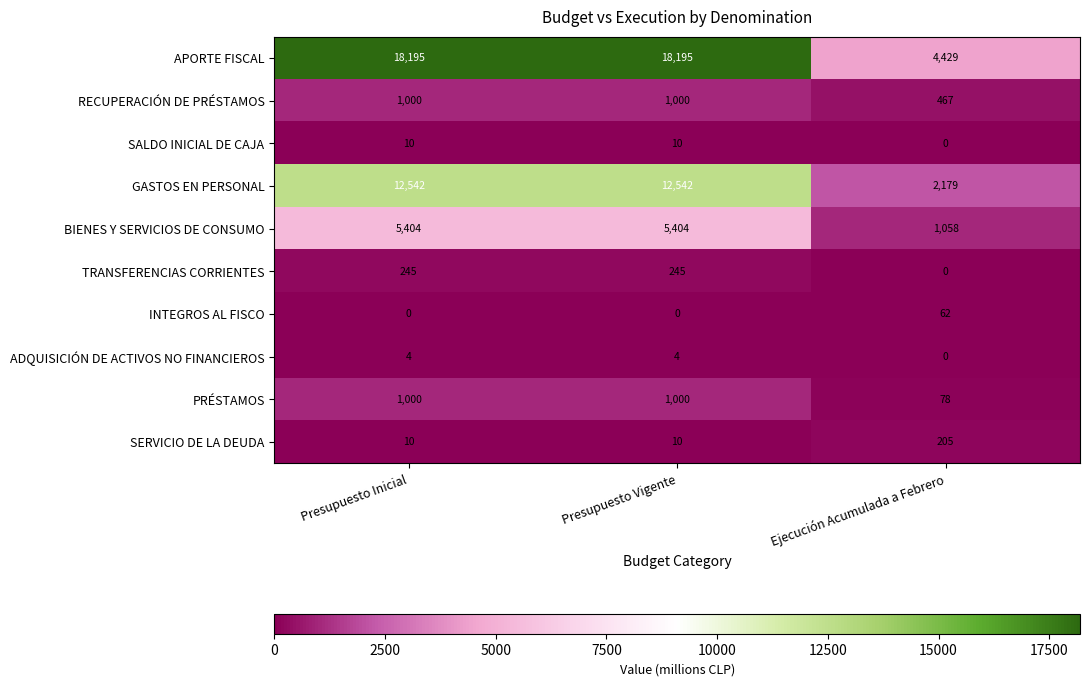

What is the spread (max minus min) of values at Presupuesto Vigente?

18195